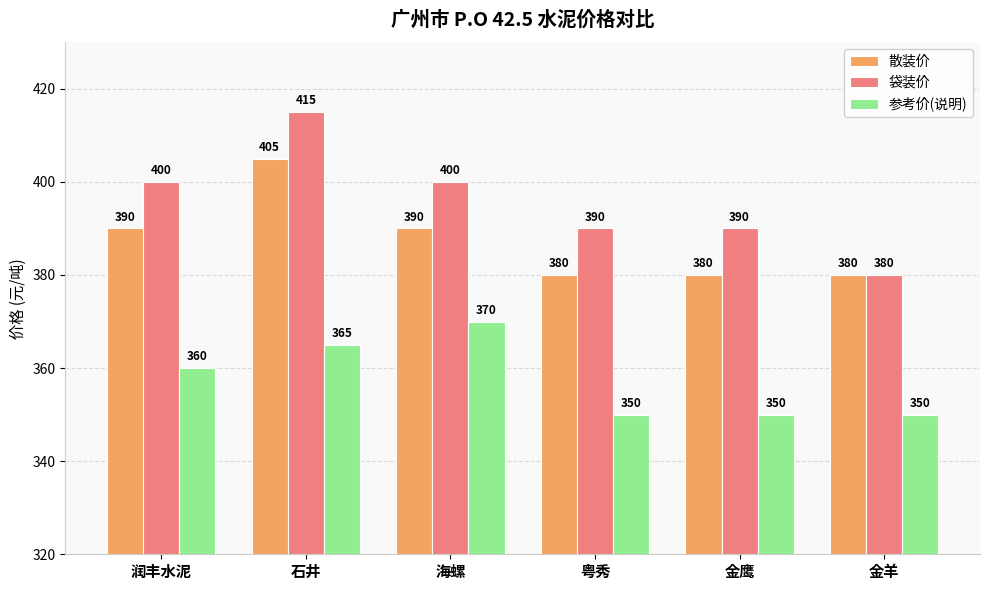

At which category is the sum across all series the highest?

石井